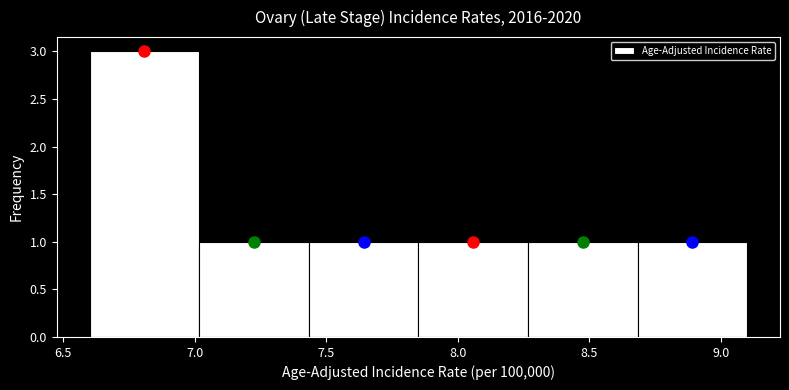

Reading left to right, list every bar in this chart as the range it spans on the x-axis followed by its height. Neither the bar edges nor the heights are printed on the chart, so give them approximately, as read against the axes.

6.60 to 7.00: 3
7.00 to 7.45: 1
7.45 to 7.85: 1
7.85 to 8.25: 1
8.25 to 8.70: 1
8.70 to 9.10: 1